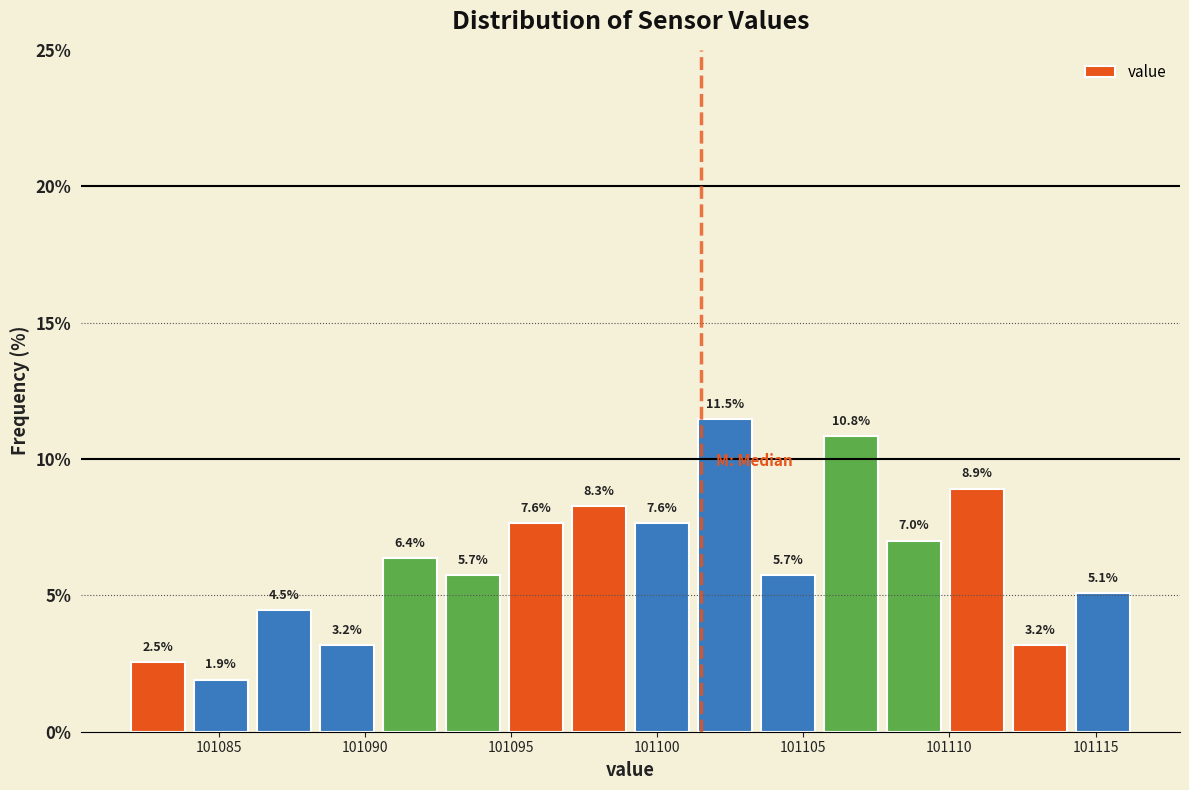

How tall is the bar that spans 101101.5 to 101103.5 on the x-axis? The bar edges are not printed on the chart, so give them approximately, as read against the axis.

11.5